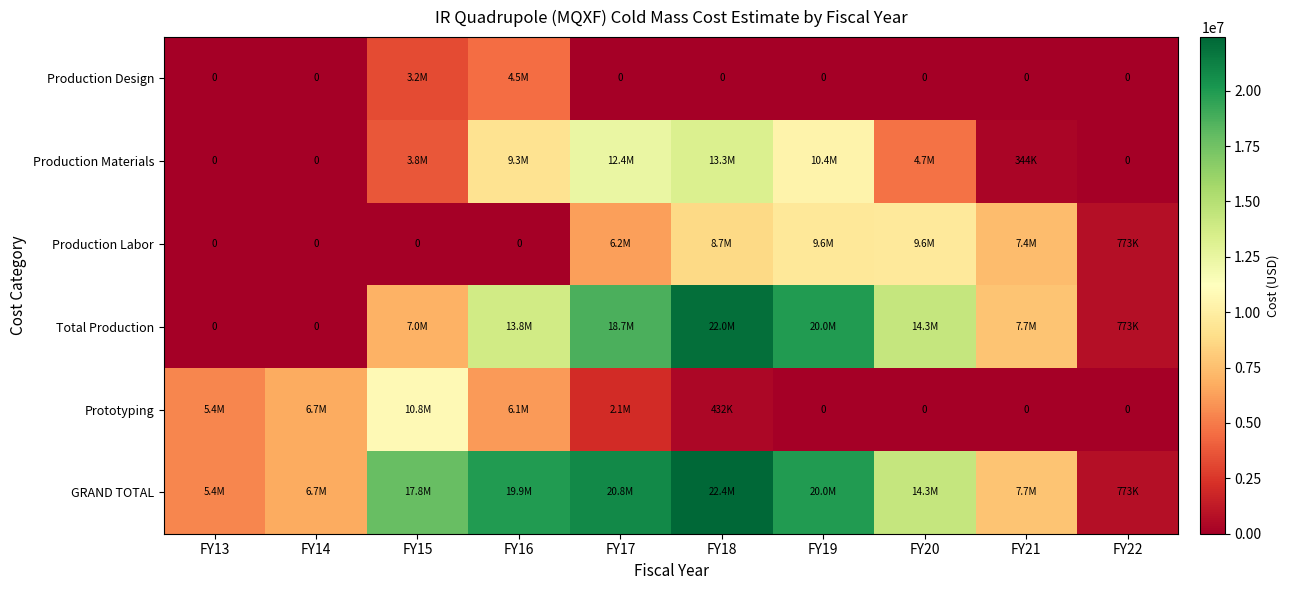

Which series changed the most between FY15 and FY22?

GRAND TOTAL